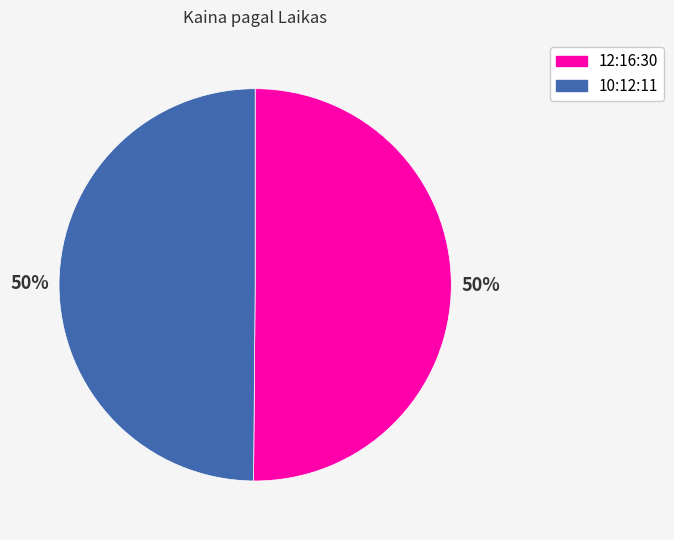

How many segments does this pie chart have?

2